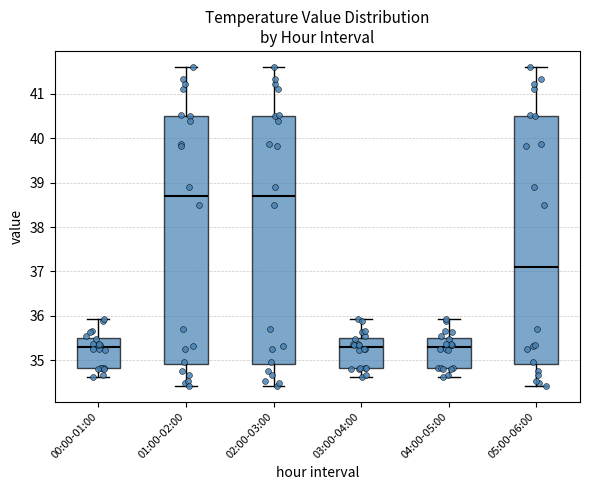

Where does the upper whisker of the box for 03:00-04:00 end on the y-axis? The values are not printed on the chart, so give them approximately, as read against the axis.

35.9